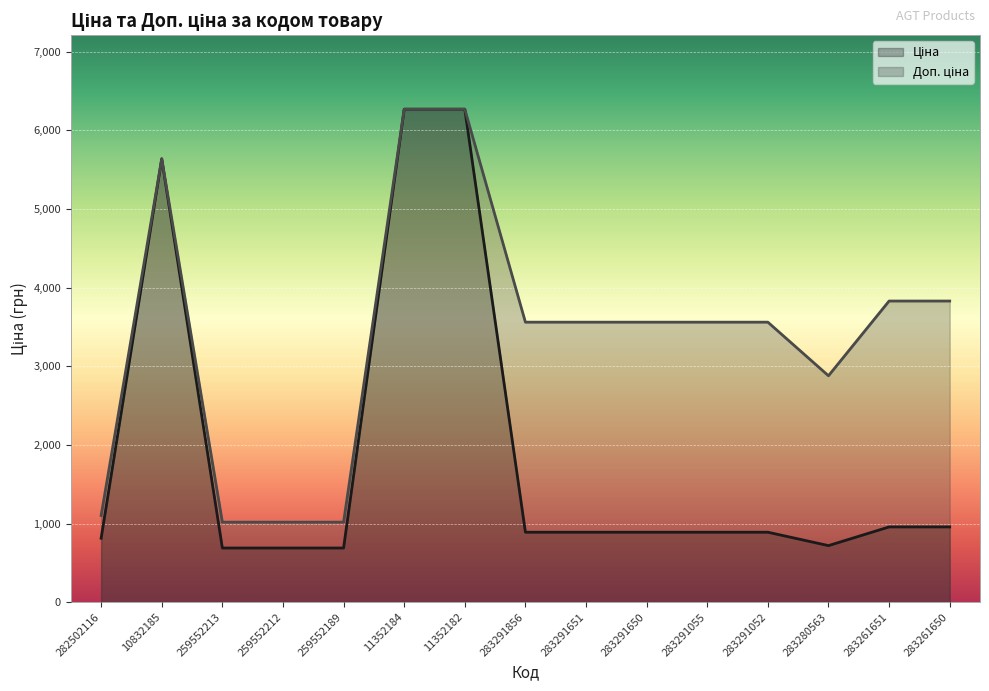

What is the difference between the maximum and minimum values in the Доп. ціна series?

5248.9